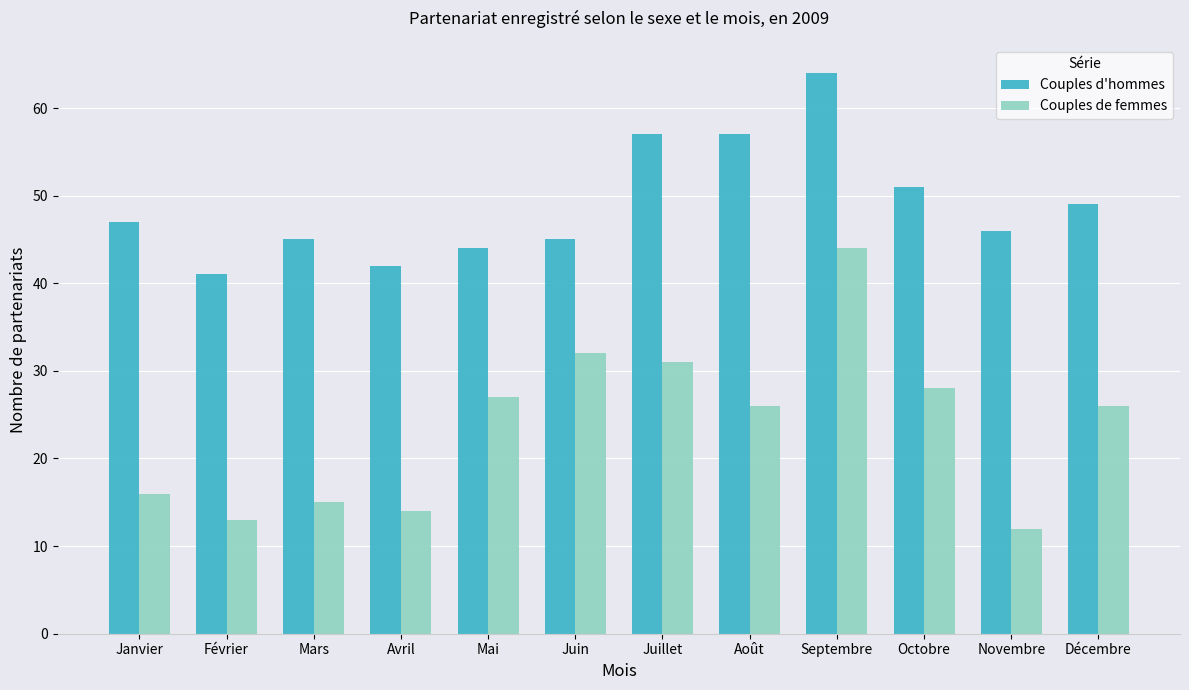

Rank the series by their average value, from highest to lowest.

Couples d'hommes, Couples de femmes